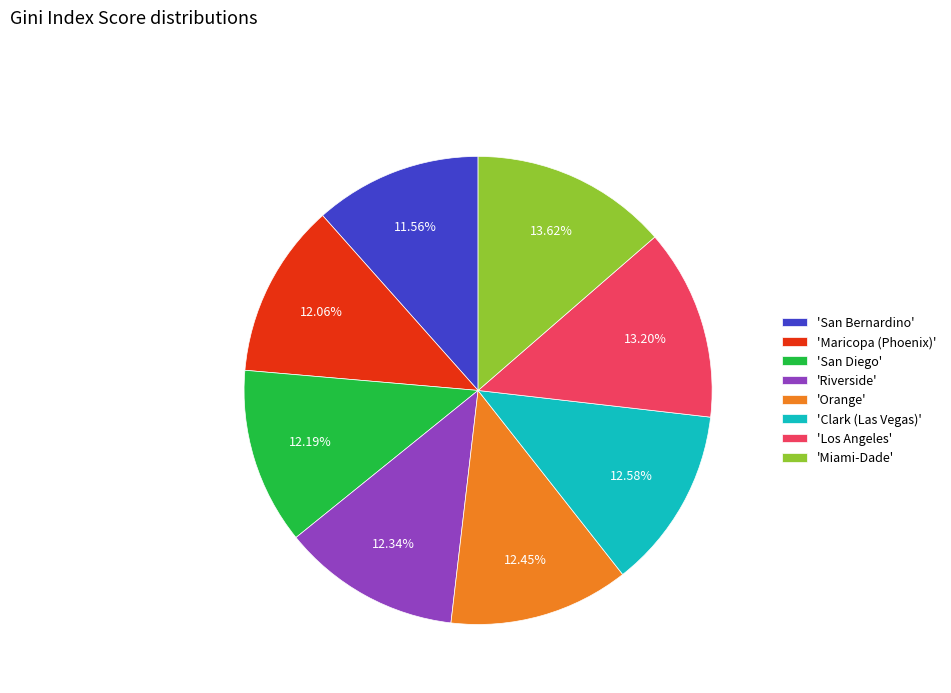

Count the number of slices in the pie.

8